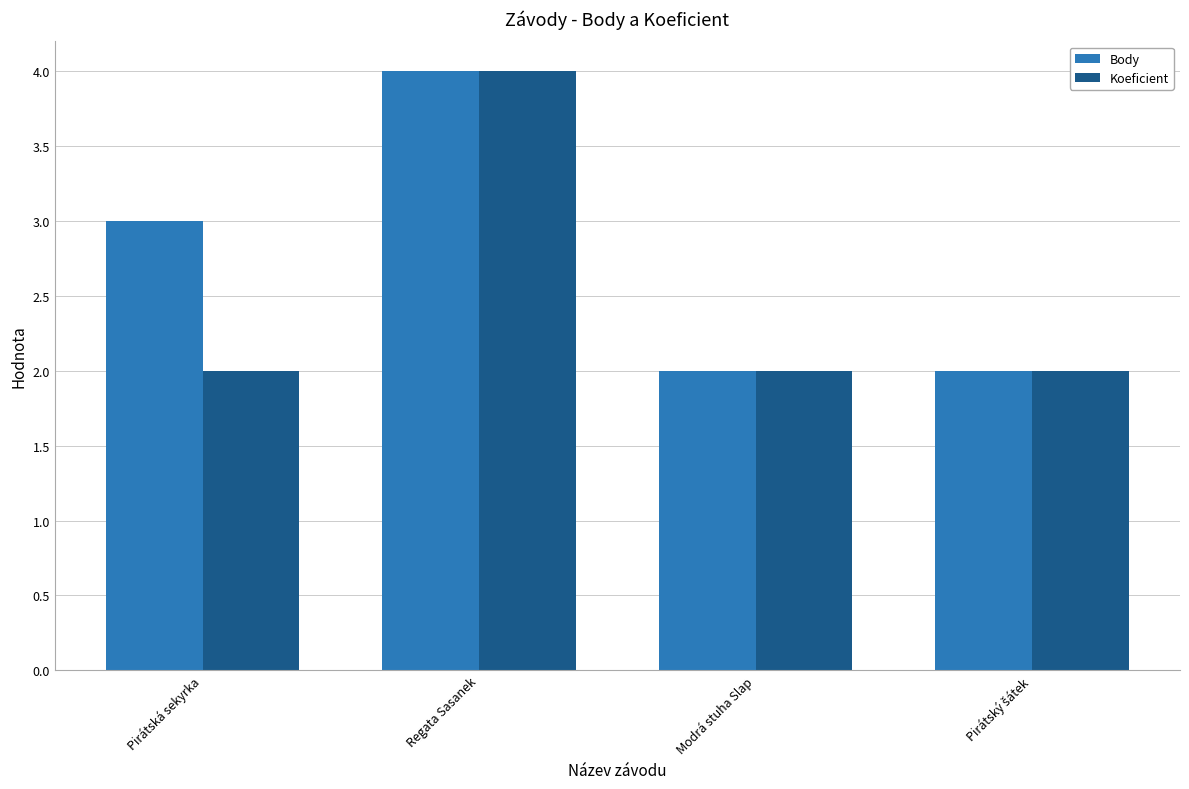

Read the Koeficient value at Modrá stuha Slap.

2